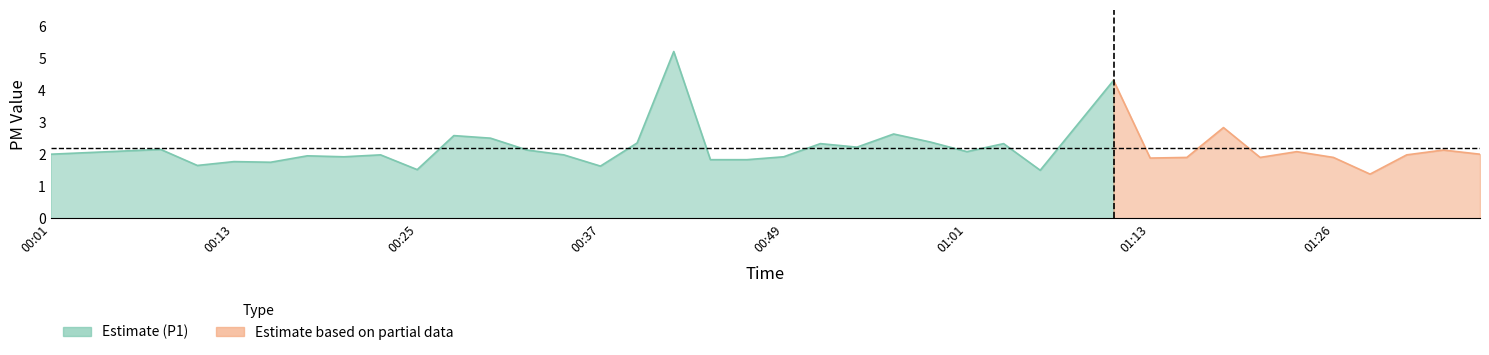

Which series has the largest total across all categories?

P1